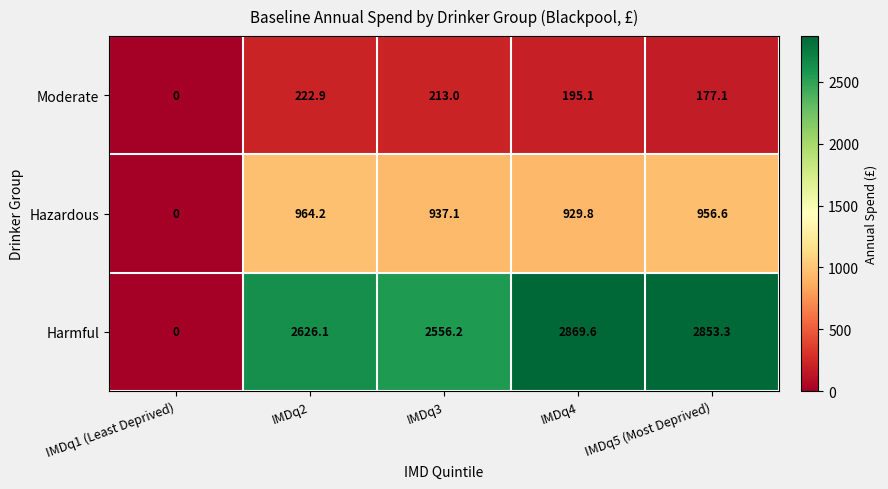

What value does the Moderate series have at IMDq4?

195.1